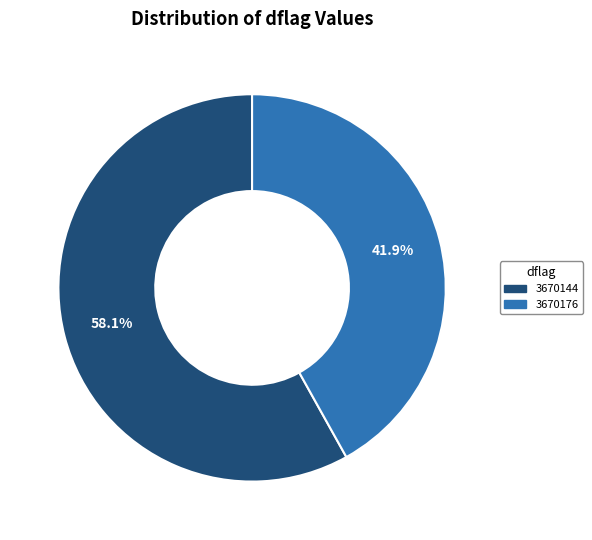

How many slices are in this pie chart?

2